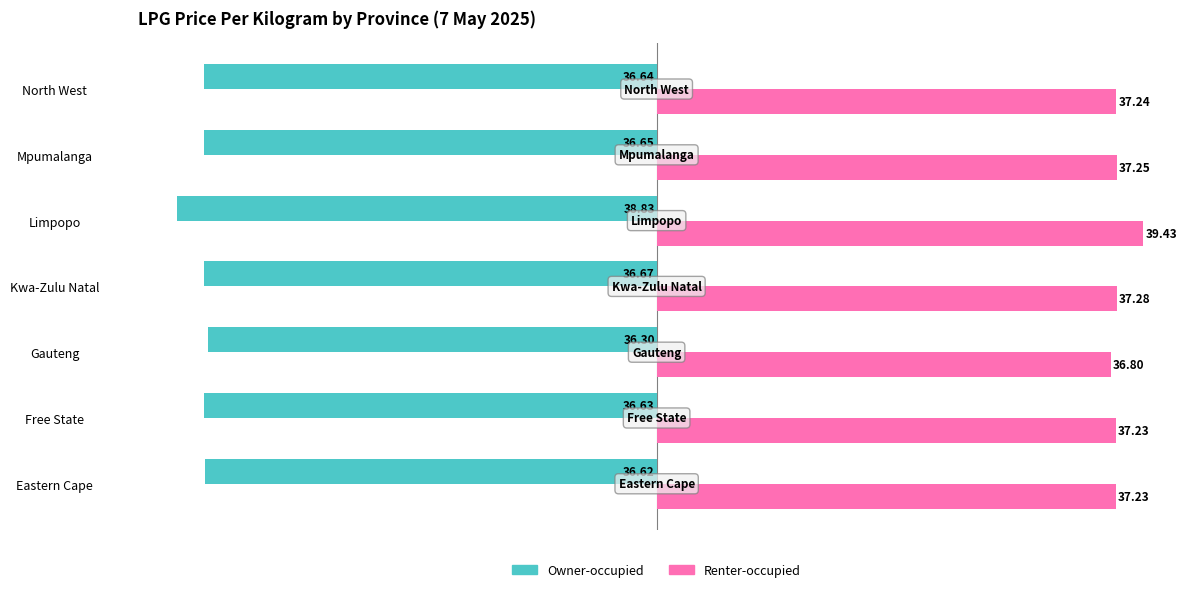

Between Free State and Kwa-Zulu Natal, which series saw the biggest shift?

Renter-occupied